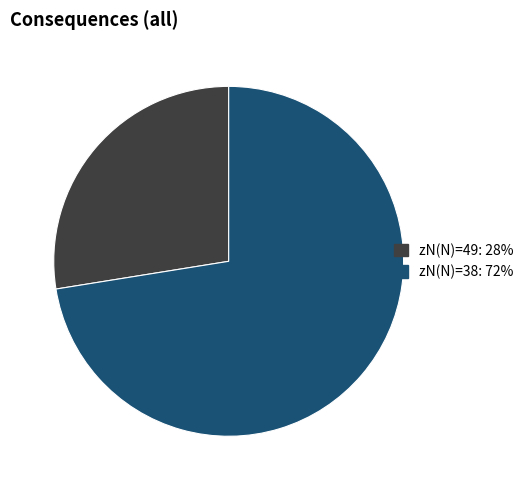

Is it true that zN(N)=49: 28% is 38% of the pie?

False